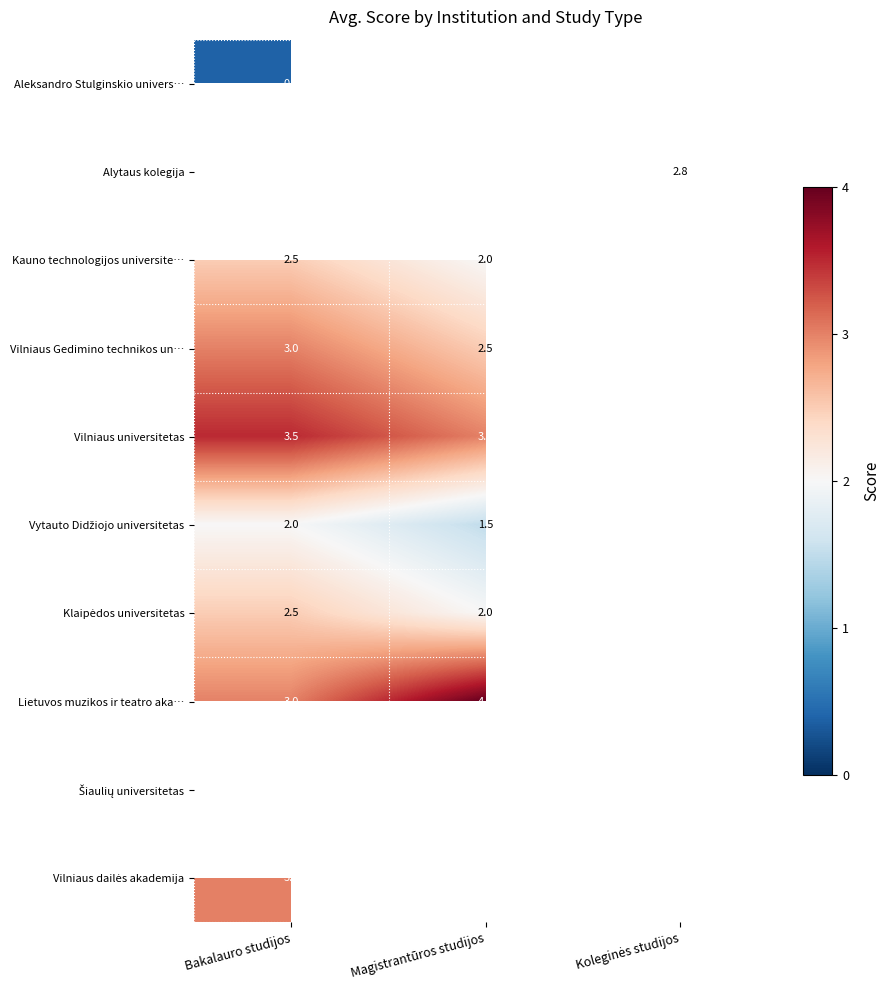

True or false: Aleksandro Stulginskio univers… has a value of 0.2 at Bakalauro studijos.

False